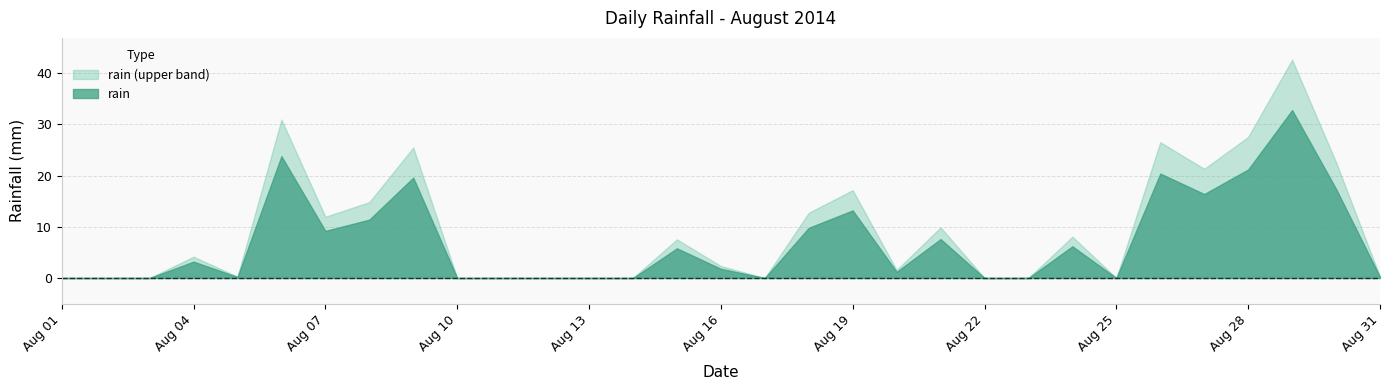

How many data points does each series have?

31